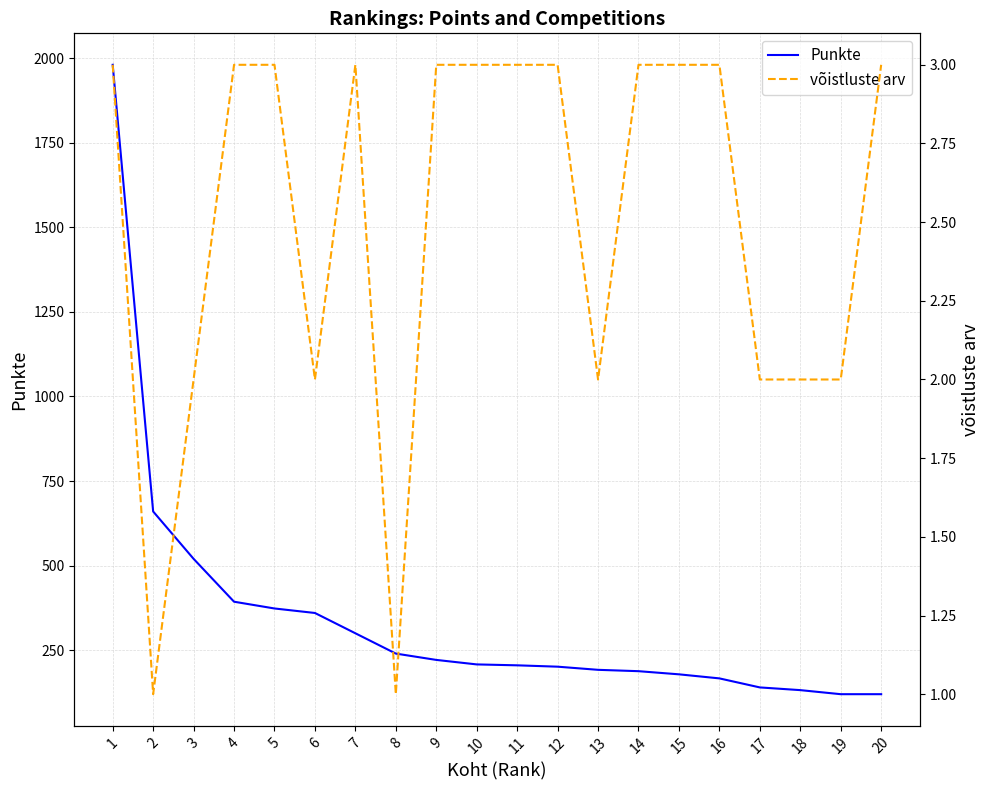

Count the number of categories in the chart.

20